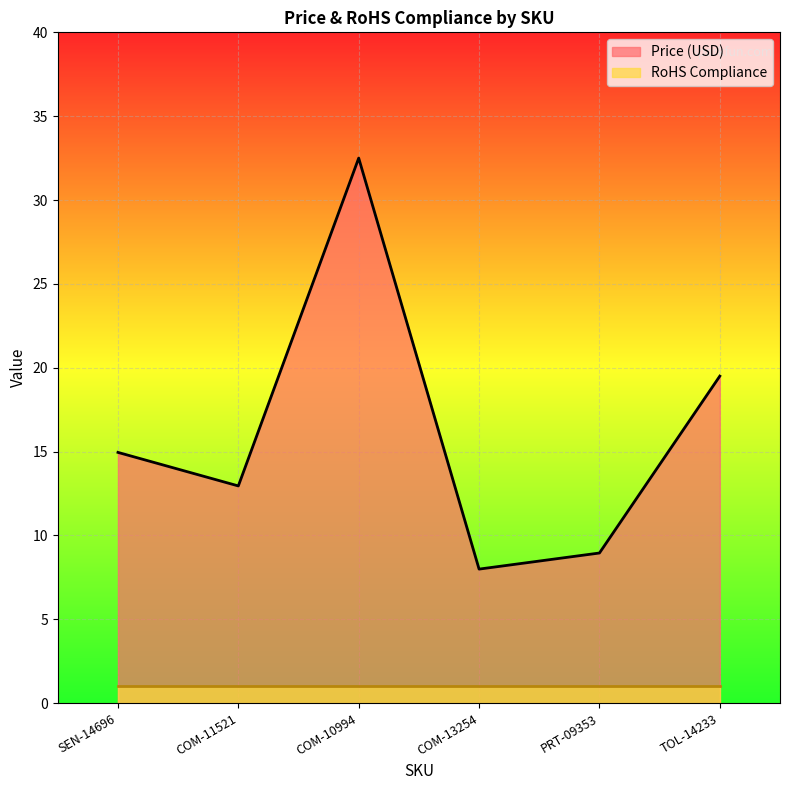

Does the chart display data point markers on the line(s)?

No